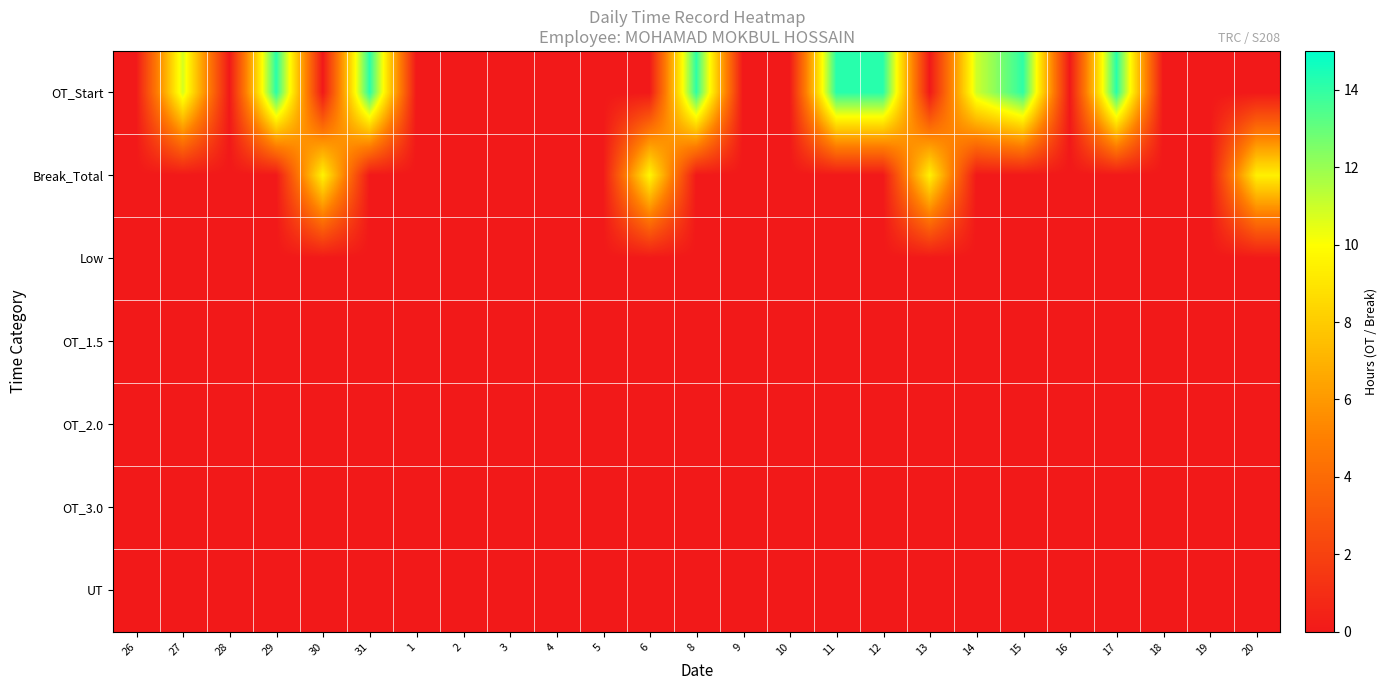

At which category is the sum across all series the highest?

31